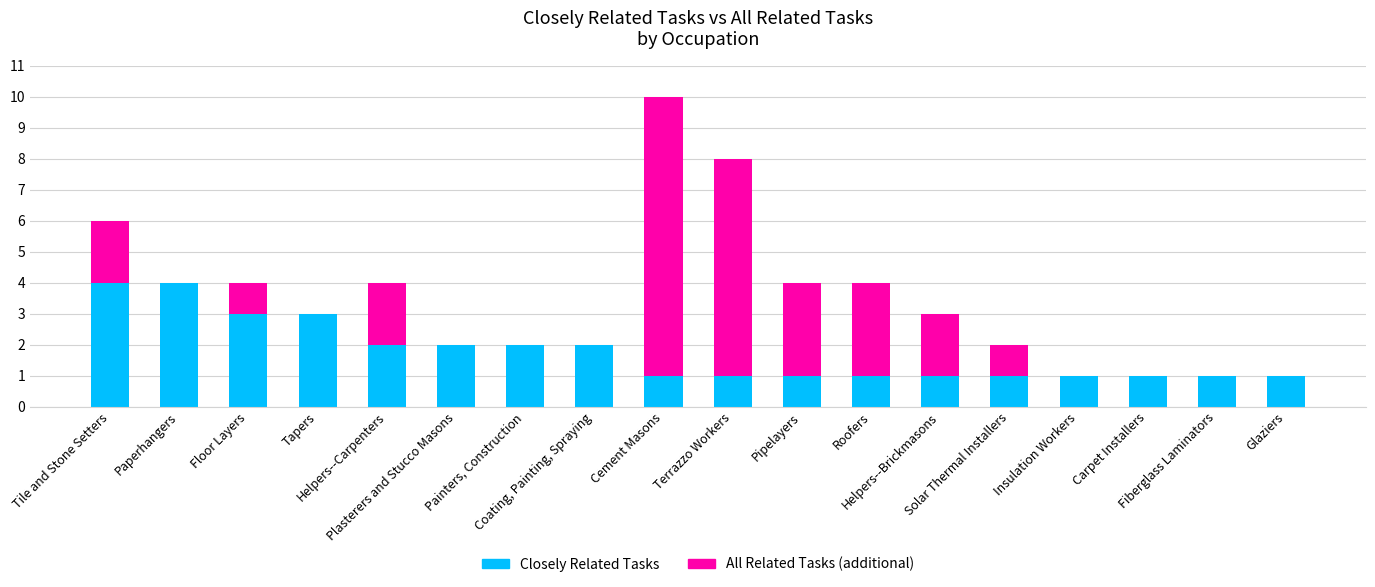

What is the highest value of the Closely Related Tasks series?

4